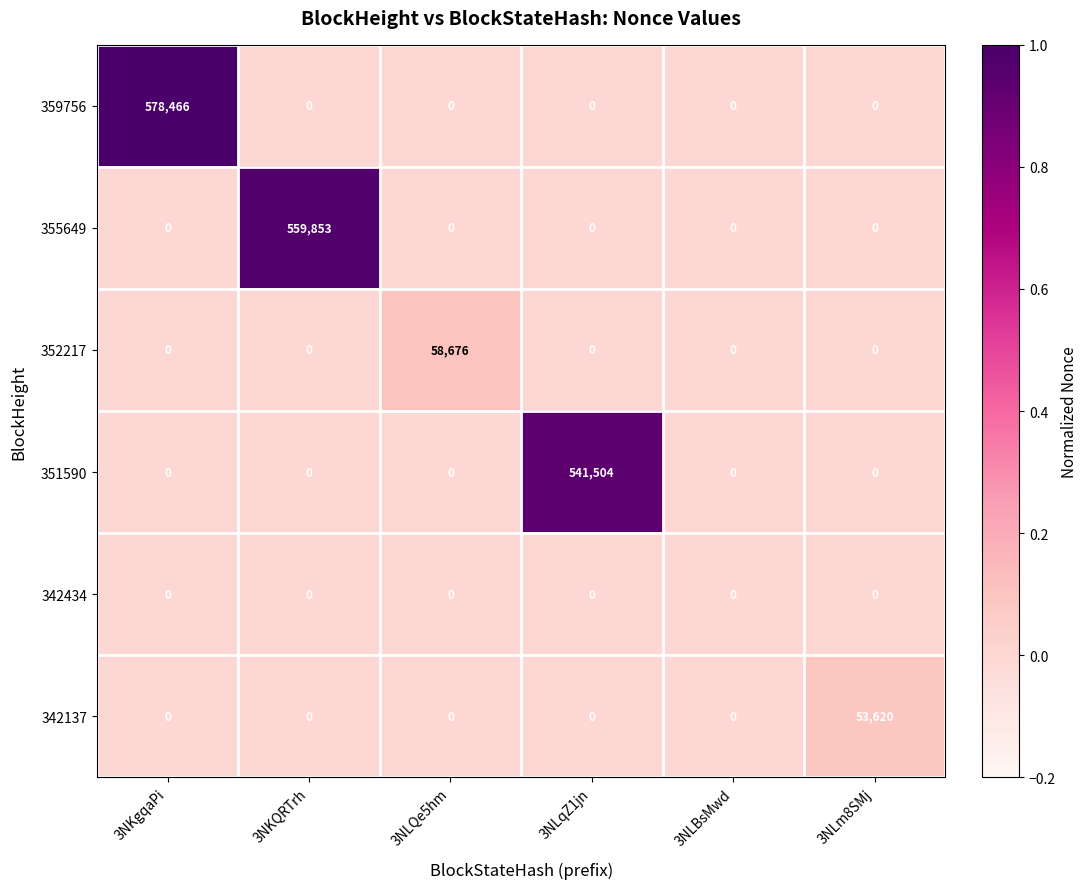

Is it true that 355649 equals 0 at 3NLBsMwd?

True